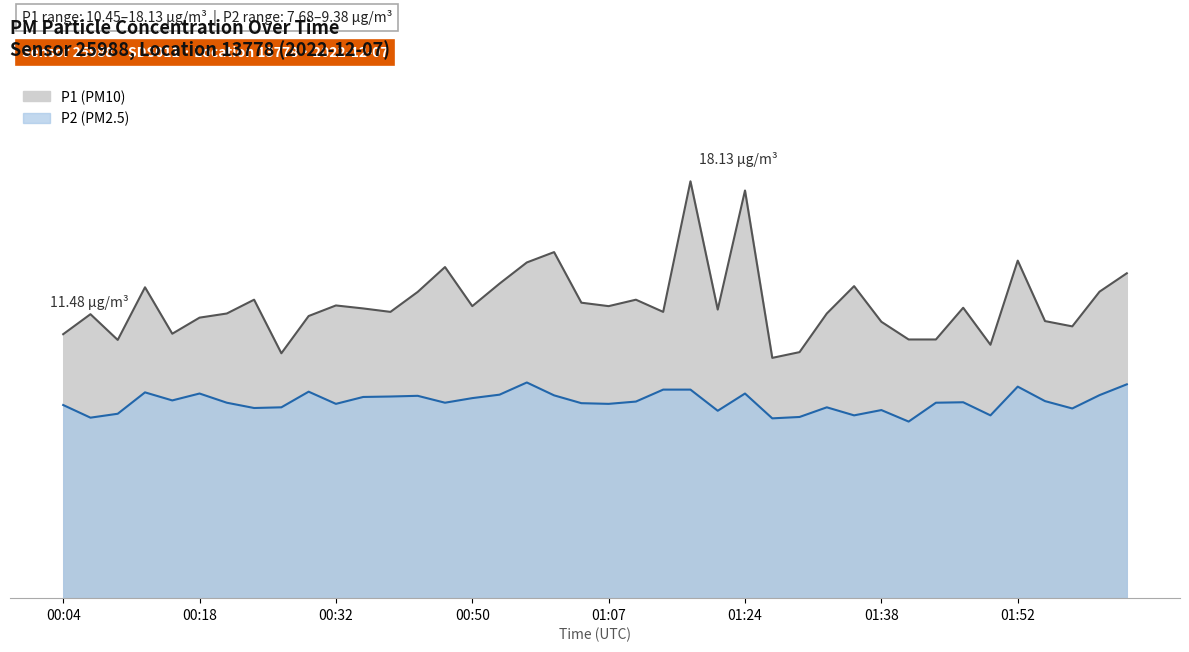

True or false: P1 and P2 cross at least once.

False